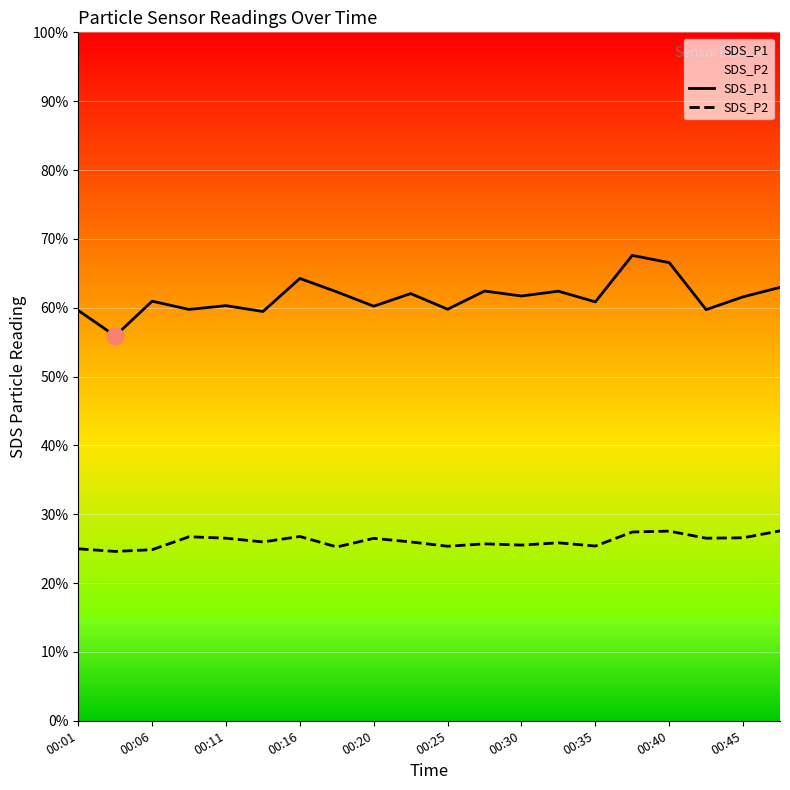

What is the greatest value displayed?

67.6